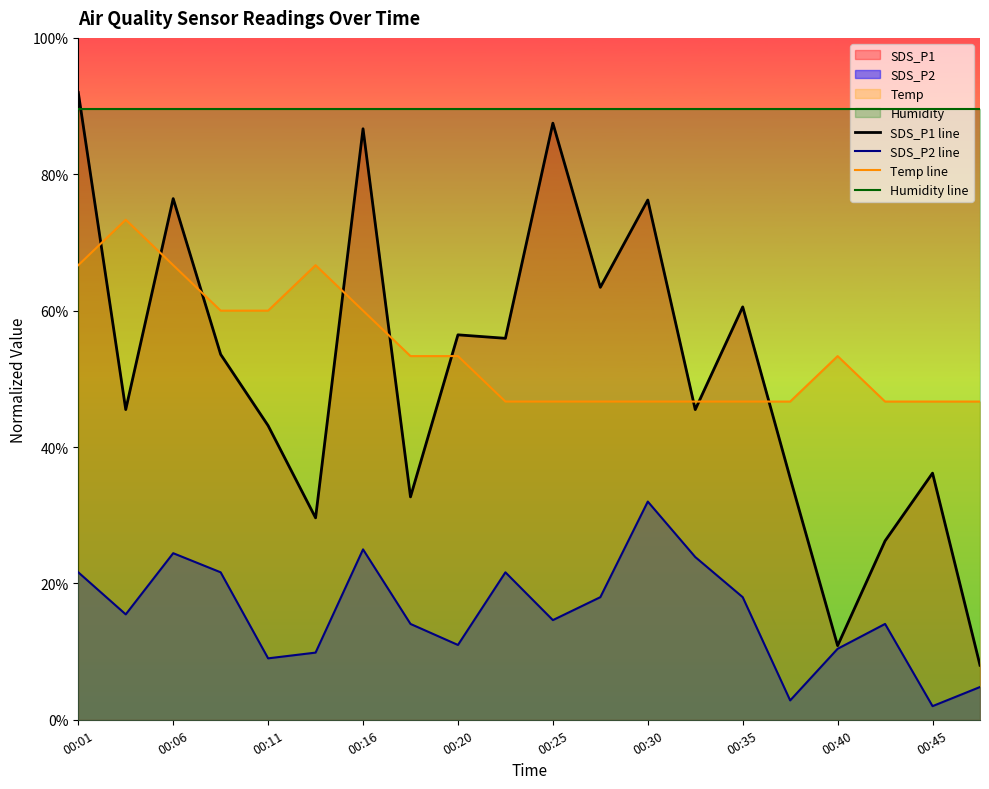

True or false: Temp line has more than 2 points higher than both neighbors.

True